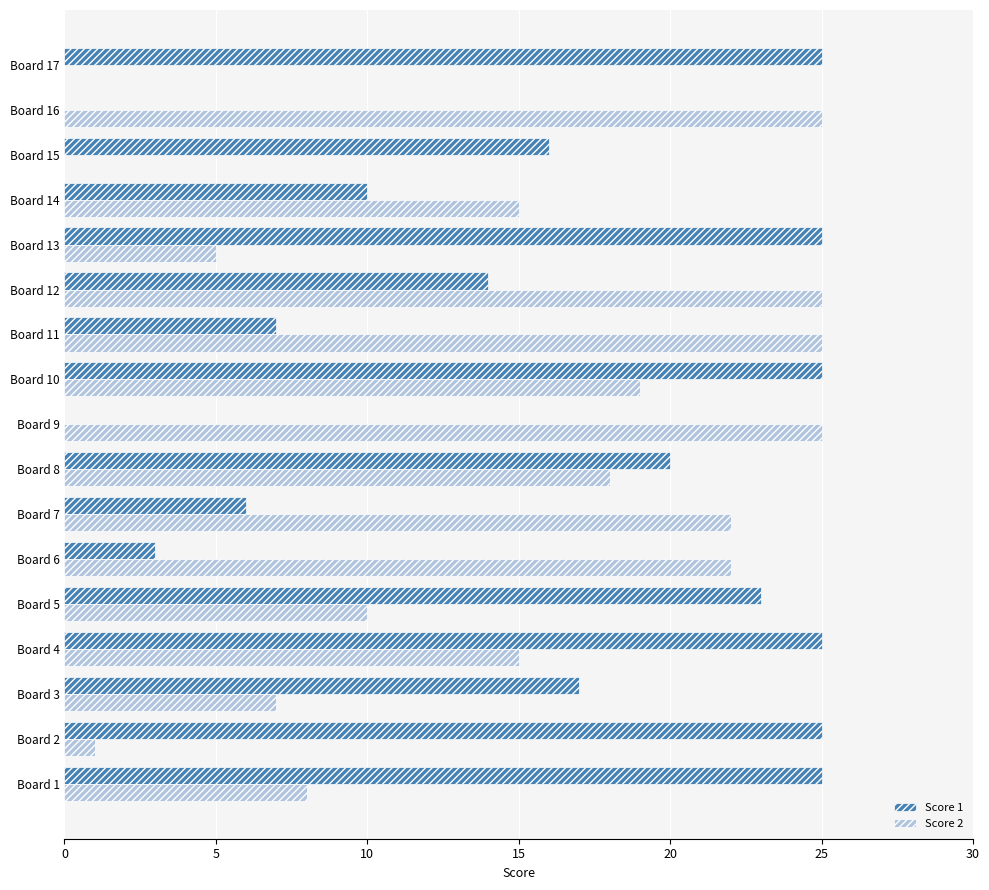

At which category is the sum across all series the highest?

Board 10